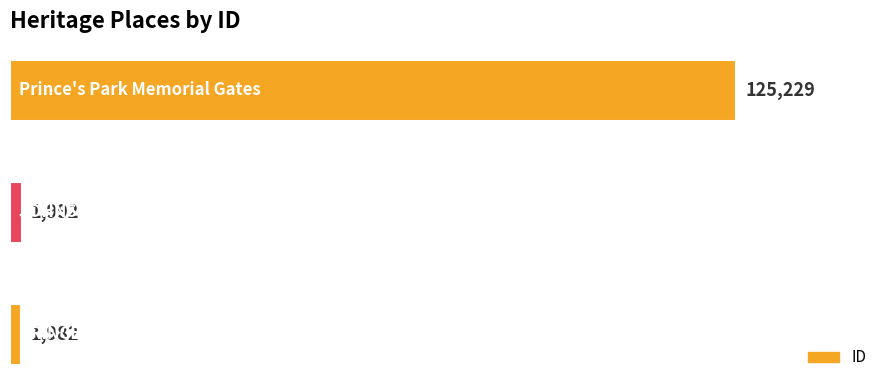

How many data points are less than 1992?

1